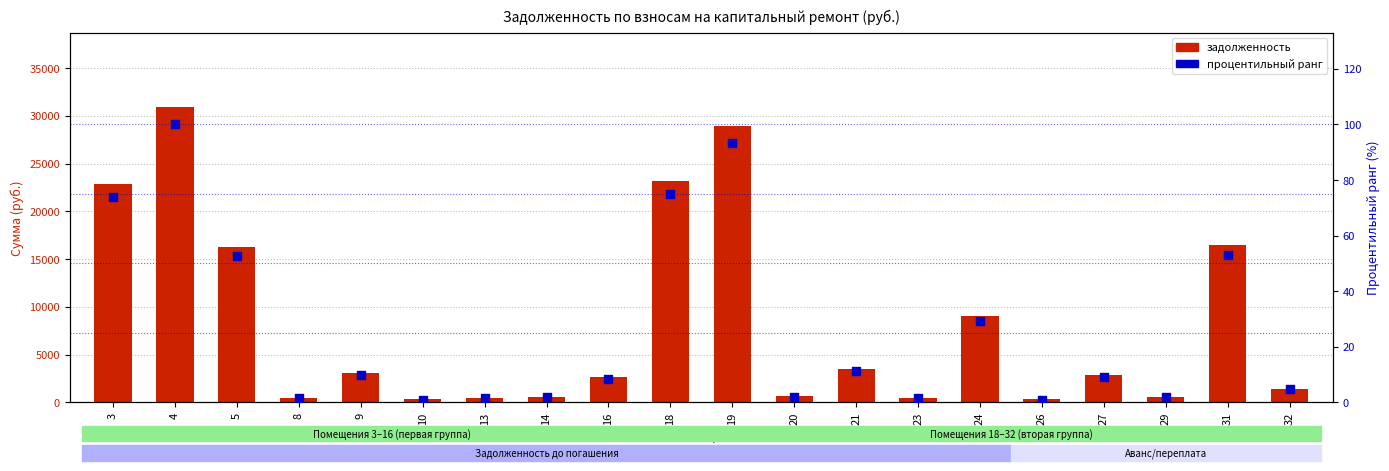

What is the total value across all series at 14?

605.1